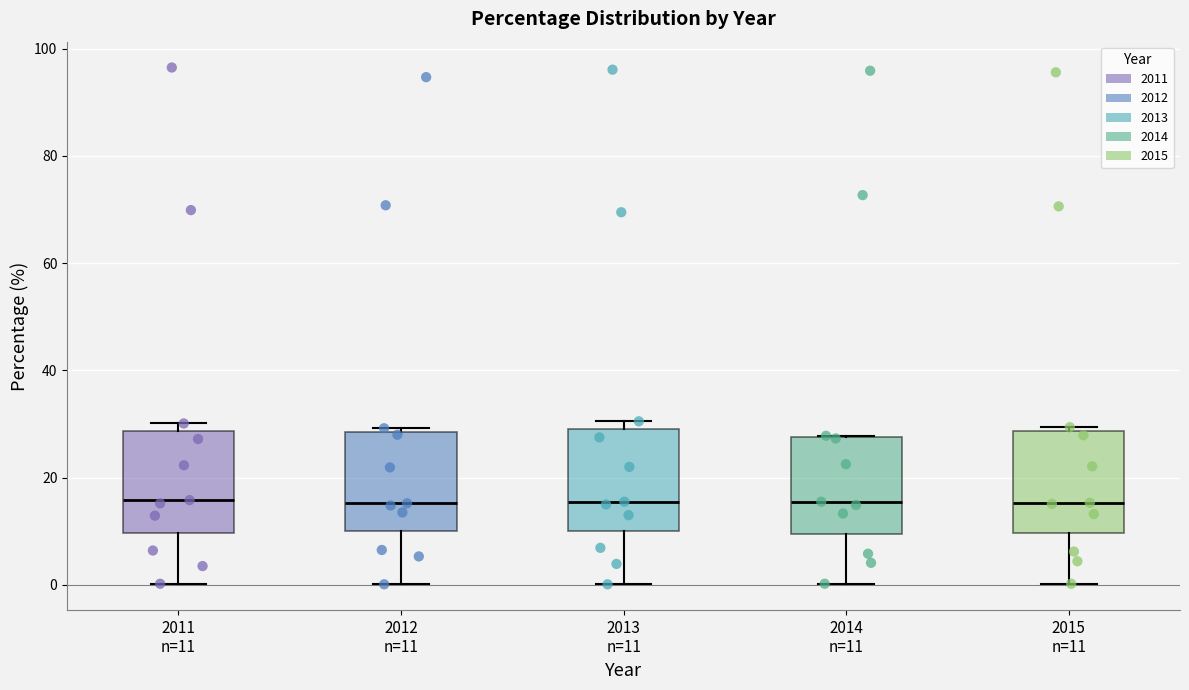

Reading left to right, read every box against the y-axis: the position of its median line, the range the box covers, and the ends of its whiskers. The values are not printed on the chart, so give them approximately, as read against the axis.

2011 n=11: median 16, box 10 to 28, whiskers 0 to 30
2012 n=11: median 16, box 10 to 28, whiskers 0 to 30
2013 n=11: median 16, box 10 to 30, whiskers 0 to 30 (just above the box's upper edge)
2014 n=11: median 16, box 10 to 28, whiskers 0 to 28
2015 n=11: median 16, box 10 to 28, whiskers 0 to 30